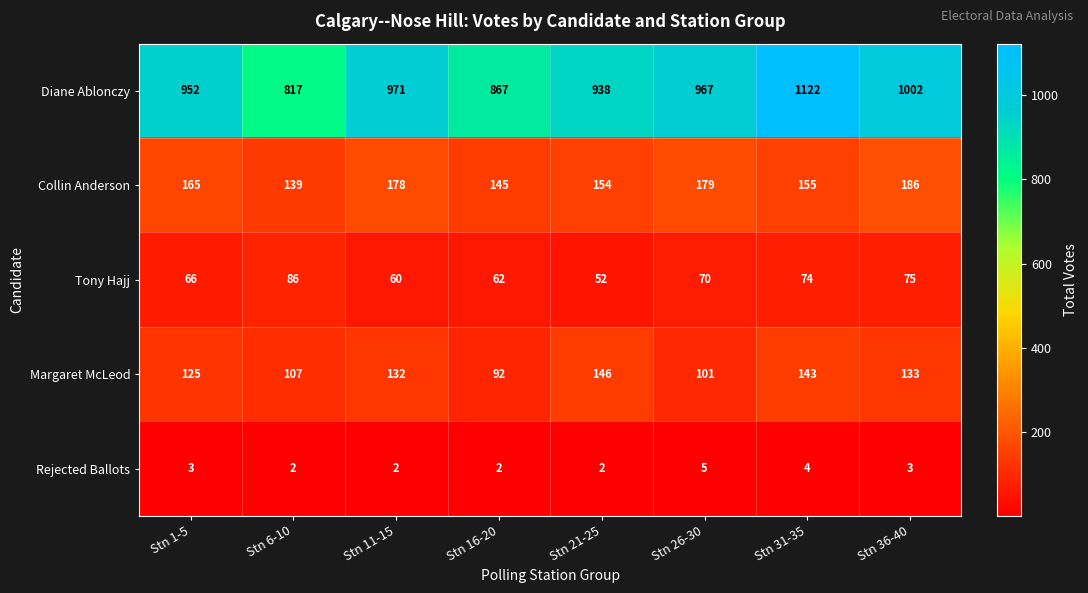

At which label does Tony Hajj reach its minimum?

Stn 21-25